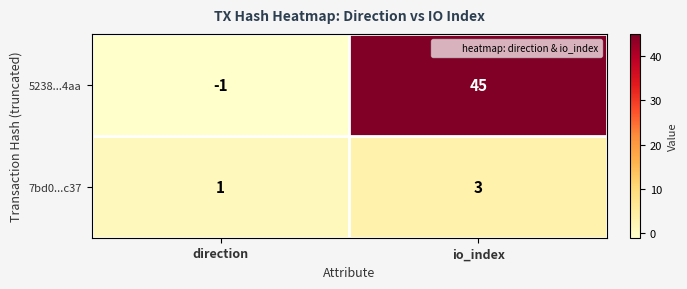

Between direction and io_index, which series saw the biggest shift?

5238...4aa